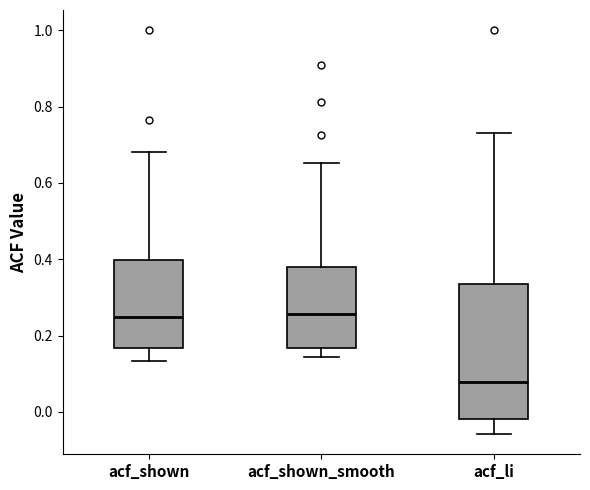

Reading left to right, transcribe this box plot: for each box, give where its median line is, the range the box spans, and where its two whiskers end, as read against the y-axis. The values are not printed on the chart, so give them approximately, as read against the axis.

acf_shown: median 0.24, box 0.16 to 0.40, whiskers 0.14 to 0.68
acf_shown_smooth: median 0.26, box 0.16 to 0.38, whiskers 0.14 to 0.66
acf_li: median 0.08, box -0.02 to 0.34, whiskers -0.06 to 0.74